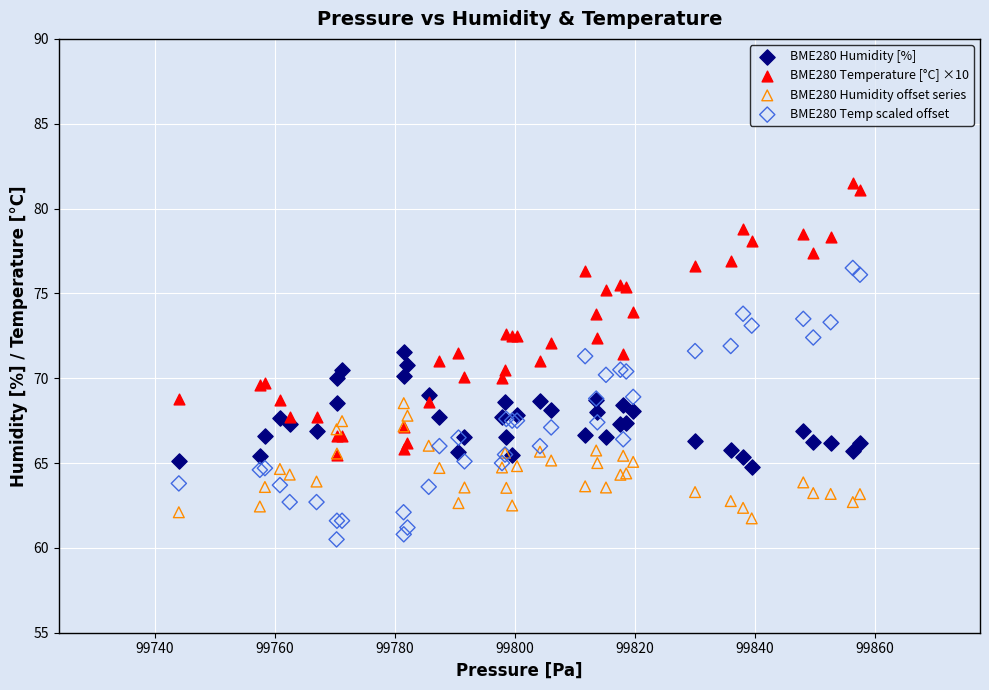

Which series reaches the minimum Y coordinate?

BME280 Temp scaled offset